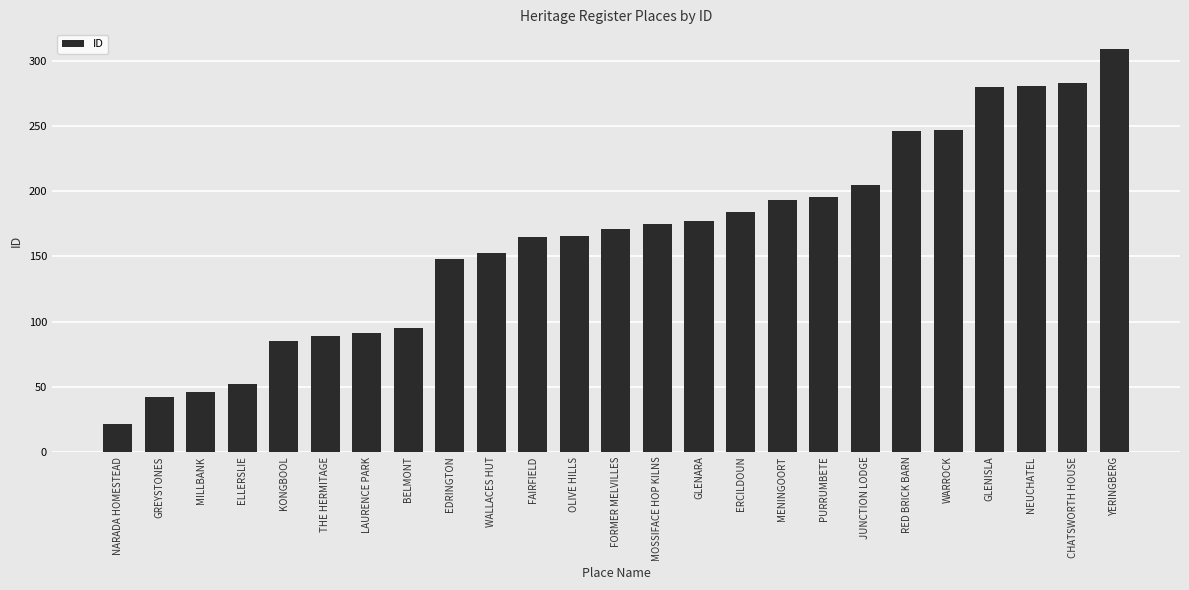

True or false: the data shows 293 at FORMER MELVILLES.

False